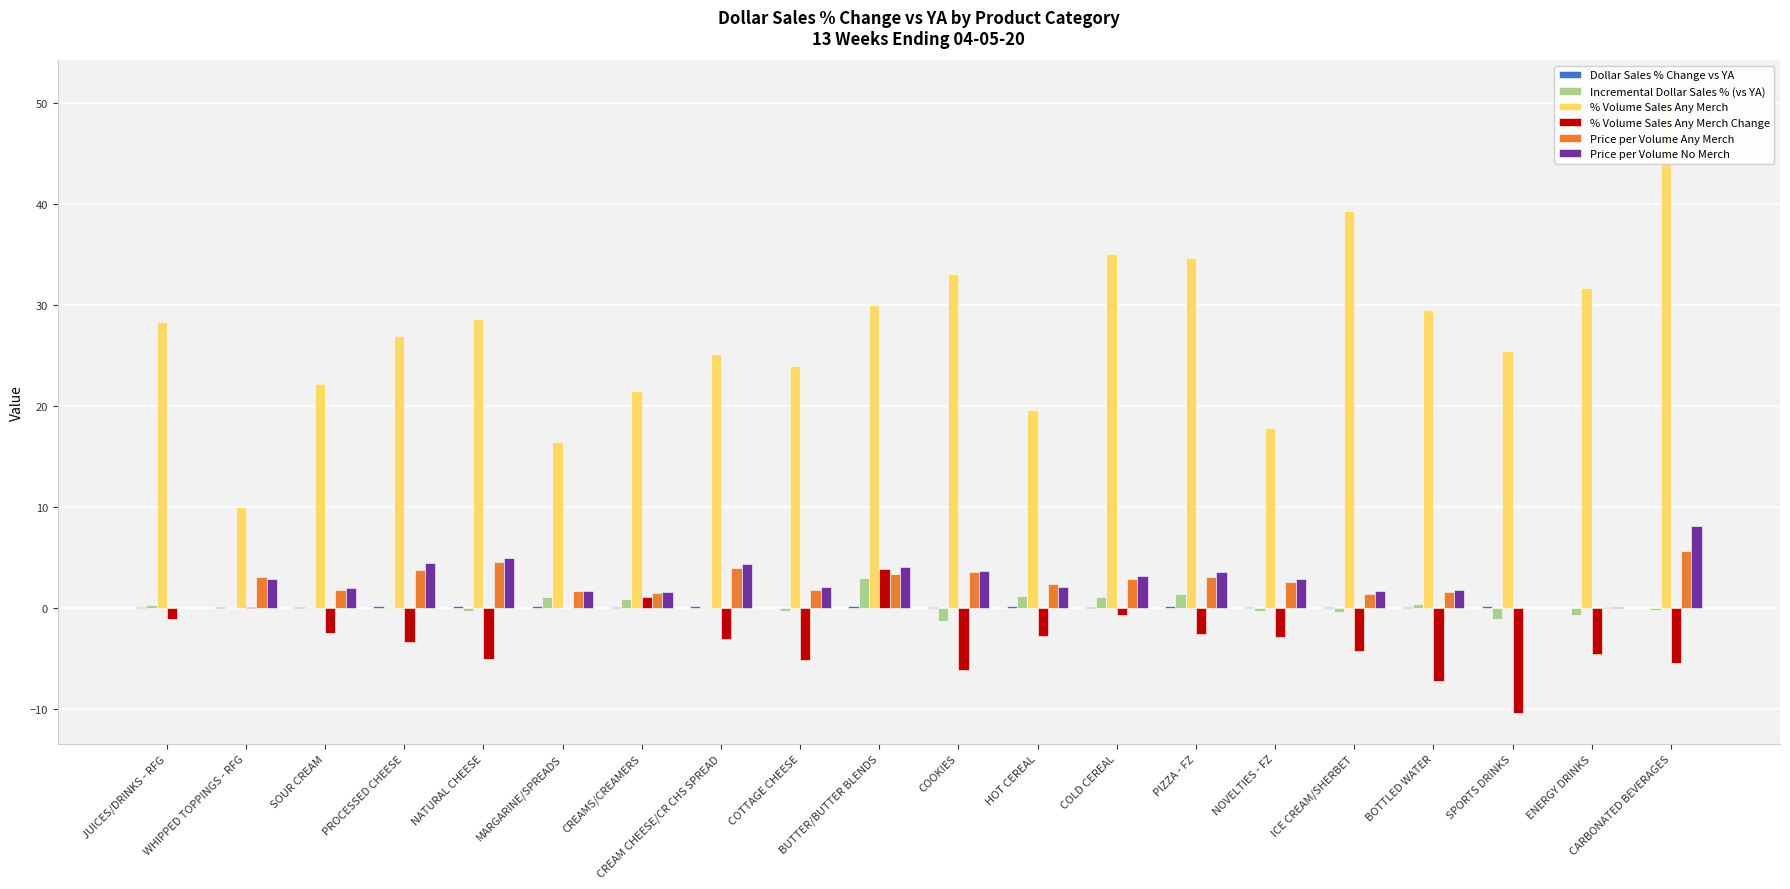

How many distinct data groups are displayed?

6